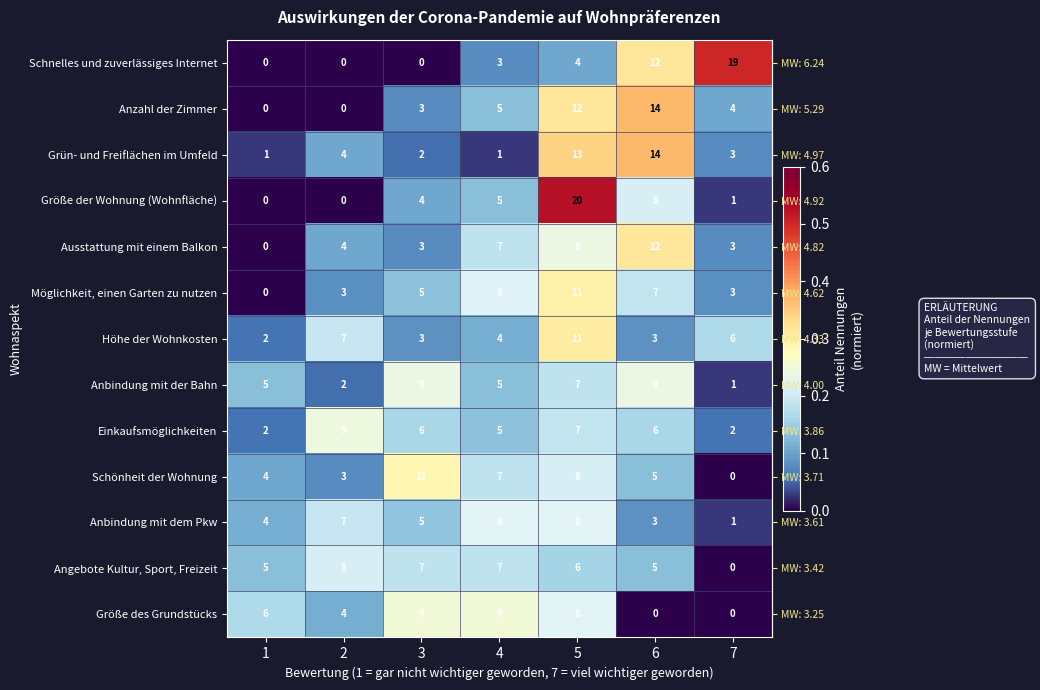

What is the difference between the highest and lowest values at 7?

0.5